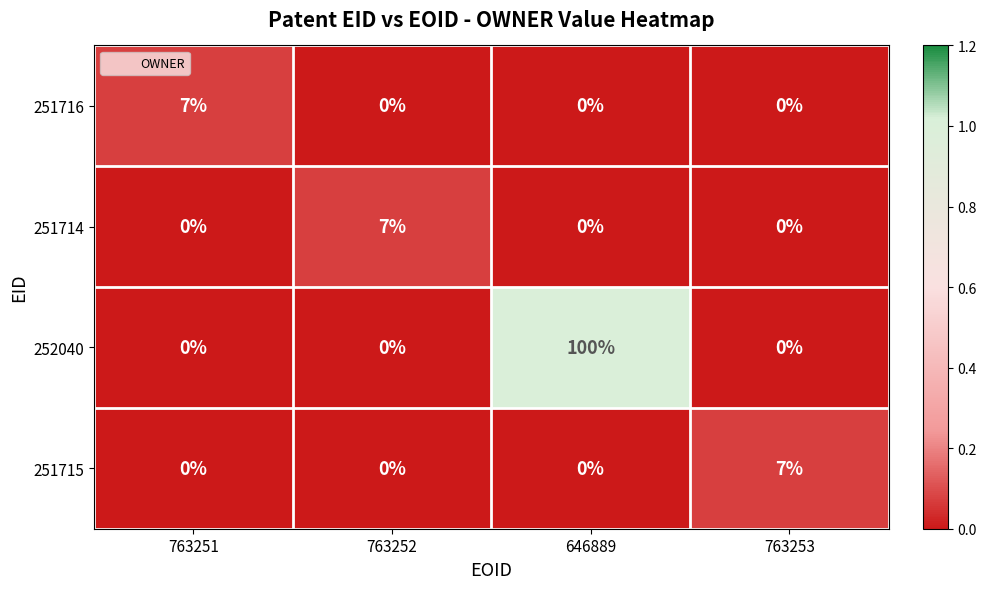

At which category does the chart reach its peak across all series?

646889